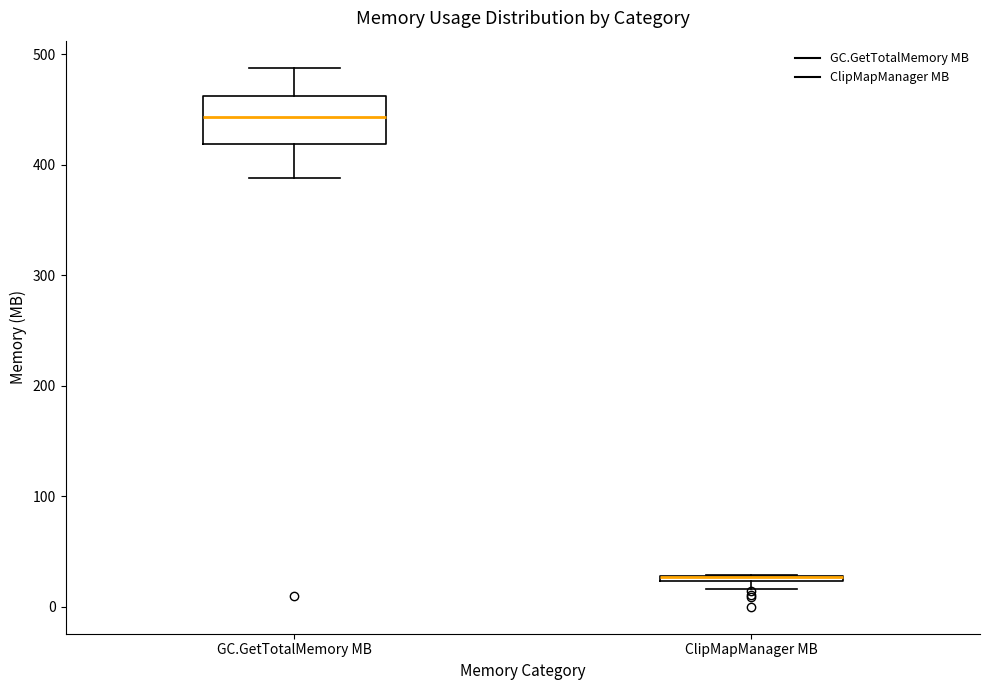

Where is the upper edge of the box for ClipMapManager MB on the y-axis? The values are not printed on the chart, so give them approximately, as read against the axis.

30